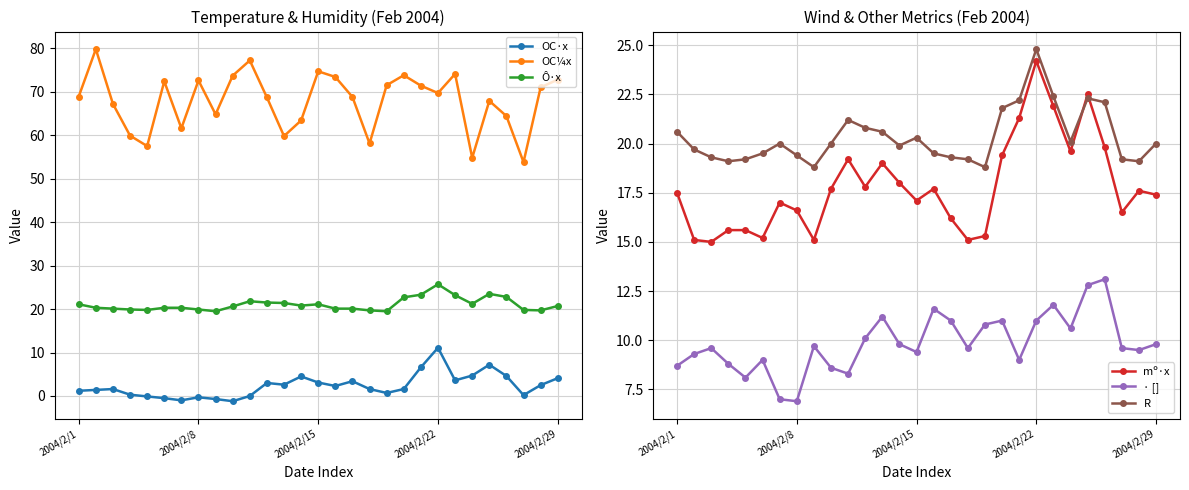

Reading left to right, list all the values displayed in this chart.

OC·x: 1.2	1.4	1.6	0.3	-0.1	-0.5	-1.0	-0.3	-0.7	-1.2	0.0	3.0	2.6	4.5	3.1	2.3	3.4	1.6	0.7	1.6	6.6	11.1	3.6	4.7	7.2	4.6	0.2	2.5	4.1
OC¼x: 68.9	79.8	67.2	59.9	57.5	72.4	61.6	72.6	64.8	73.7	77.2	68.7	59.8	63.4	74.7	73.4	68.8	58.1	71.5	73.8	71.4	69.7	74.1	54.8	67.9	64.4	53.8	71.0	72.8
Ô·x: 21.1	20.3	20.1	19.9	19.8	20.3	20.3	19.9	19.5	20.6	21.8	21.5	21.4	20.8	21.1	20.1	20.1	19.7	19.5	22.7	23.3	25.7	23.2	21.2	23.5	22.8	19.8	19.7	20.7
mº·x: 17.5	15.1	15.0	15.6	15.6	15.2	17.0	16.6	15.1	17.7	19.2	17.8	19.0	18.0	17.1	17.7	16.2	15.1	15.3	19.4	21.3	24.2	21.9	19.6	22.5	19.8	16.5	17.6	17.4
· []: 8.7	9.3	9.6	8.8	8.1	9.0	7.0	6.9	9.7	8.6	8.3	10.1	11.2	9.8	9.4	11.6	11.0	9.6	10.8	11.0	9.0	11.0	11.8	10.6	12.8	13.1	9.6	9.5	9.8
R: 20.6	19.7	19.3	19.1	19.2	19.5	20.0	19.4	18.8	20.0	21.2	20.8	20.6	19.9	20.3	19.5	19.3	19.2	18.8	21.8	22.2	24.8	22.4	20.1	22.3	22.1	19.2	19.1	20.0